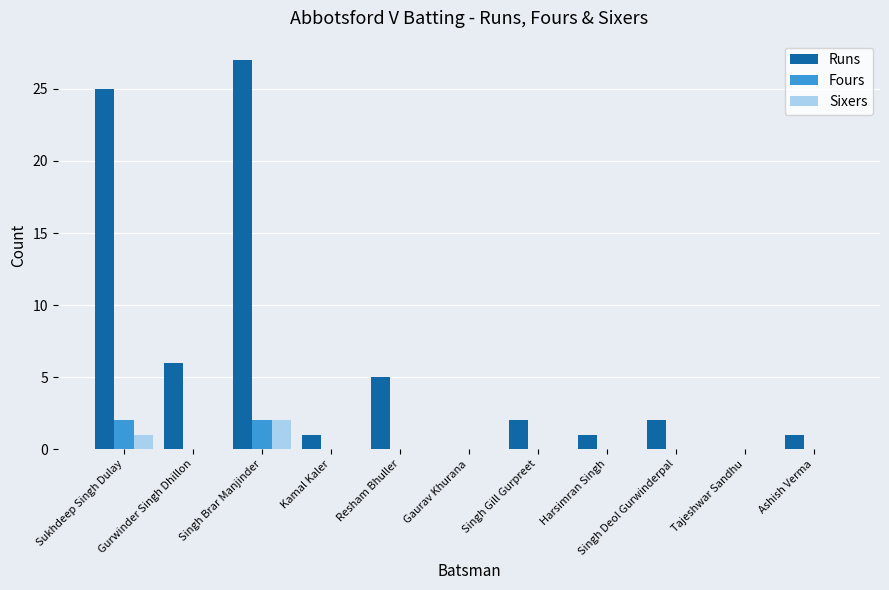

Which series has the largest total across all categories?

Runs